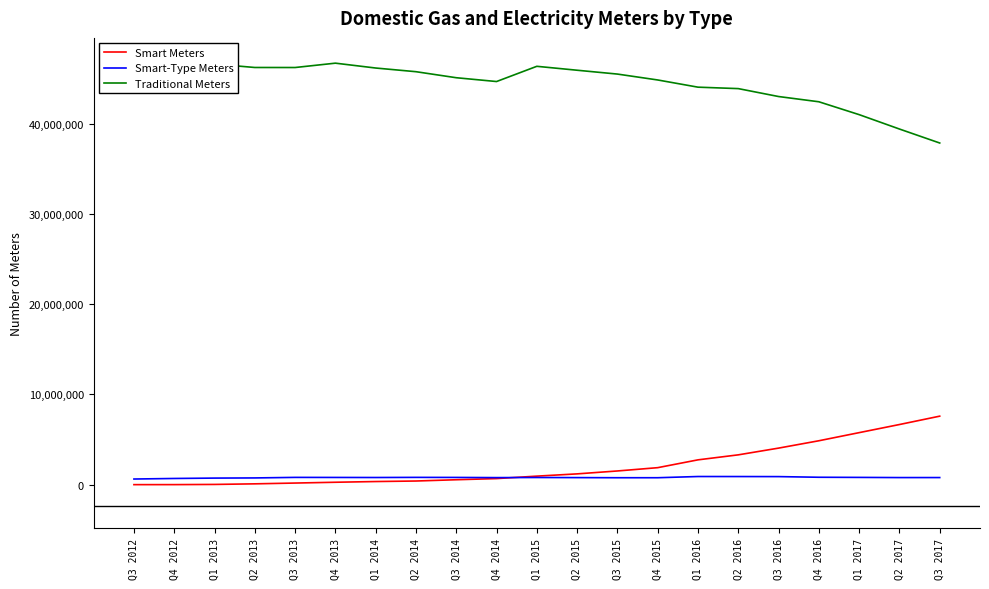

Which label corresponds to the smallest value in the chart?

Q3 2012